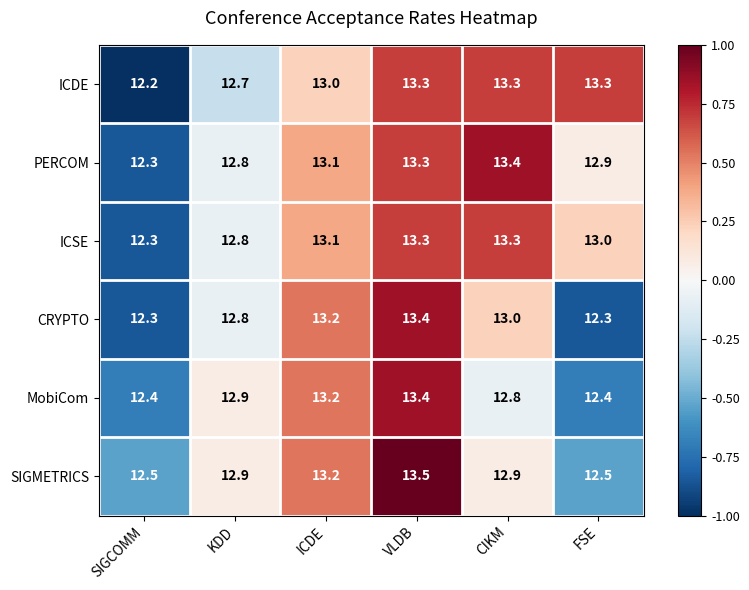

What is the sum of all MobiCom values?

77.1